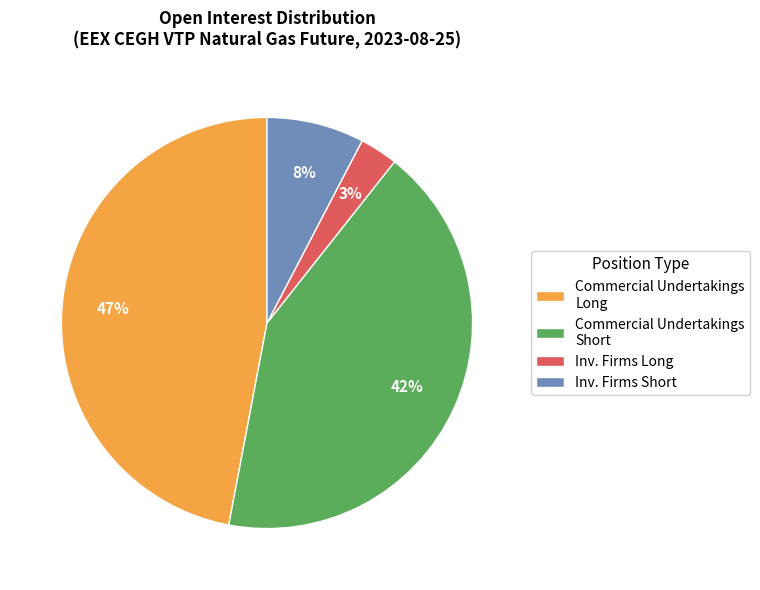

To the nearest percent, what is the average slice percentage?

25%